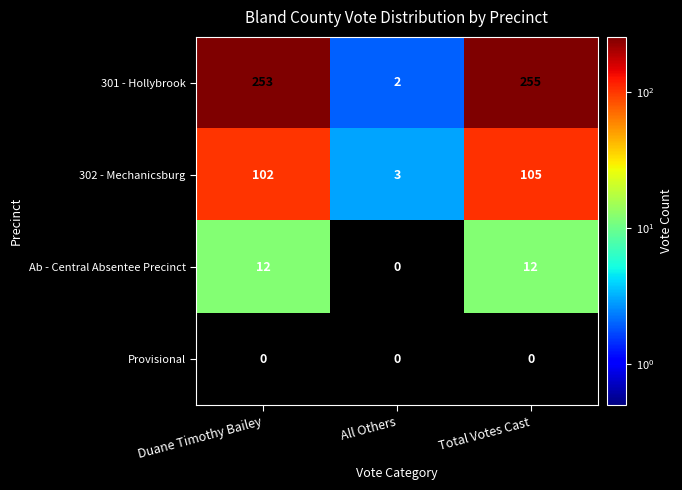

At which category is the sum across all series the highest?

Total Votes Cast